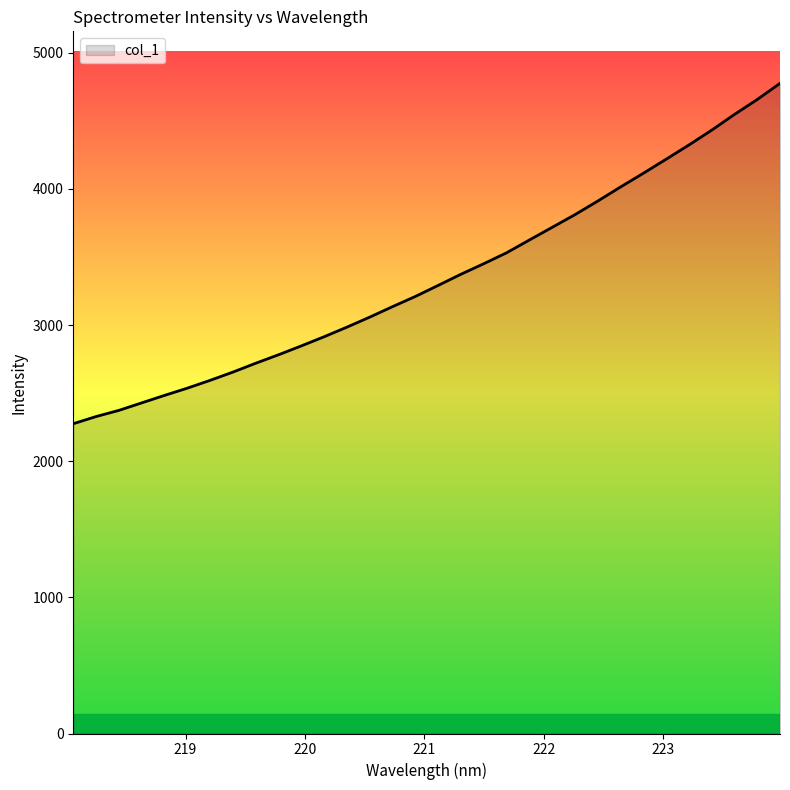

What is the difference between the maximum and minimum values?

2500.1